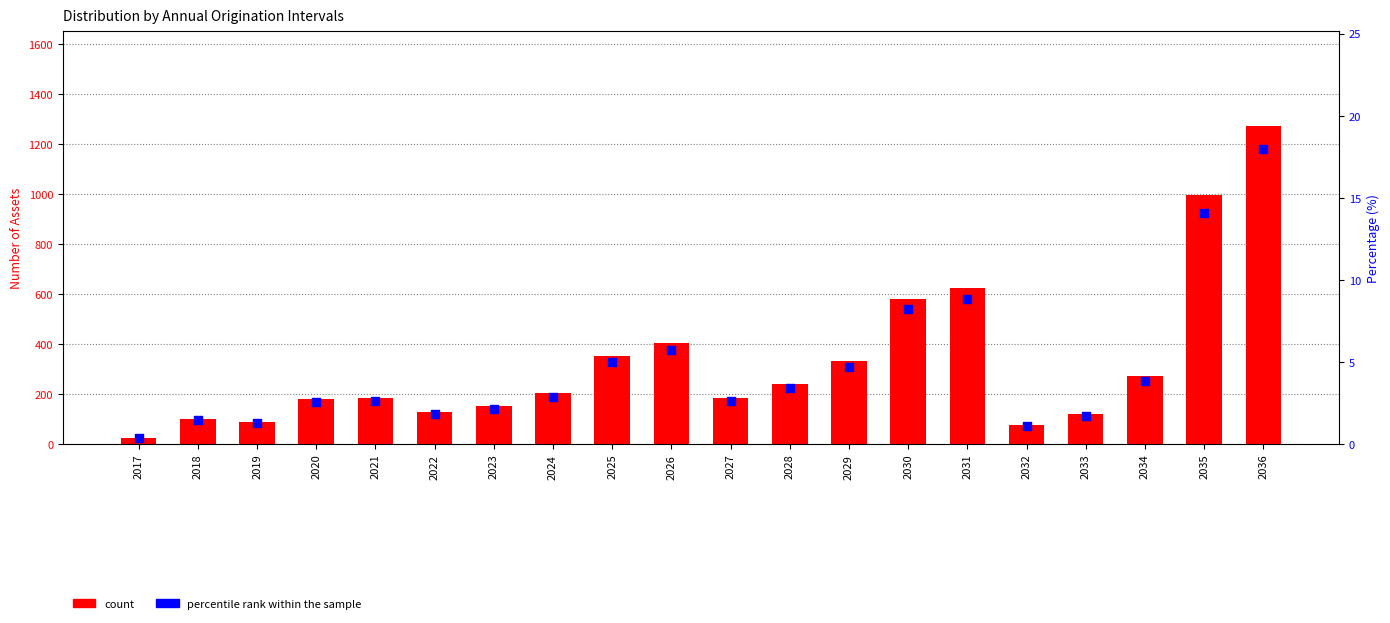

What is the total value across all series at 2036?

1289.0